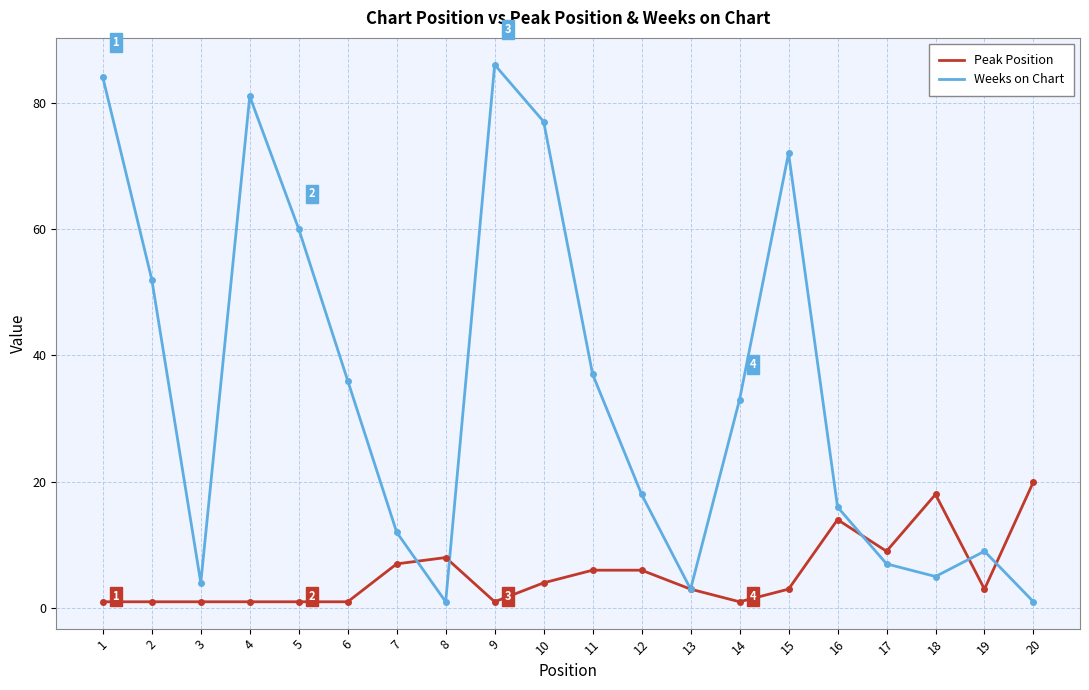

The Peak Position series shows 1 at 2. True or false?

True